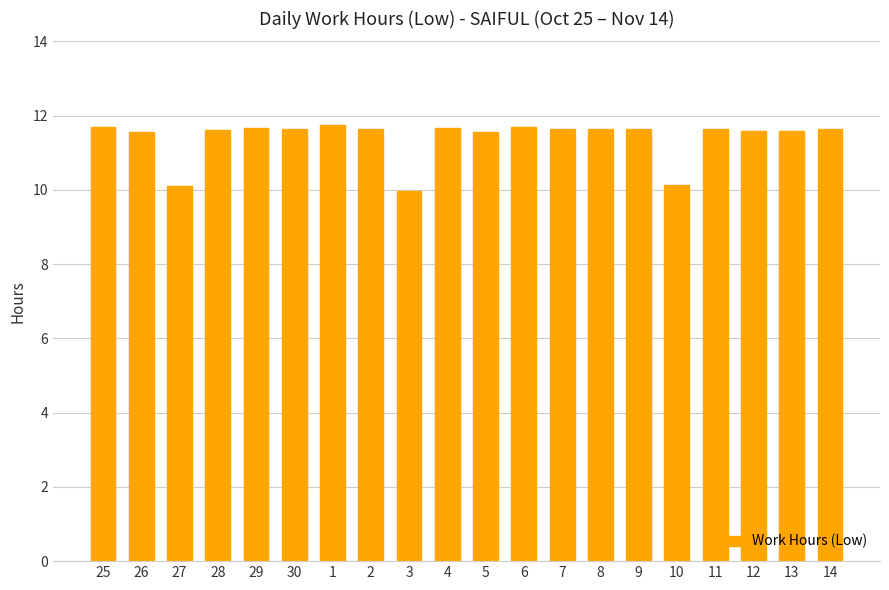

What is the label of the 15th bar from the right?

30